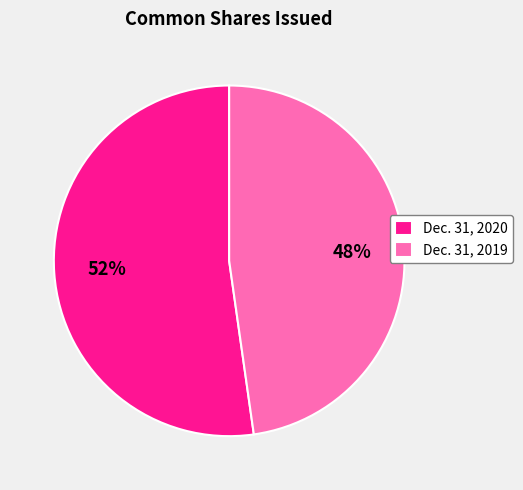

True or false: Dec. 31, 2019 accounts for 48% of the total.

True